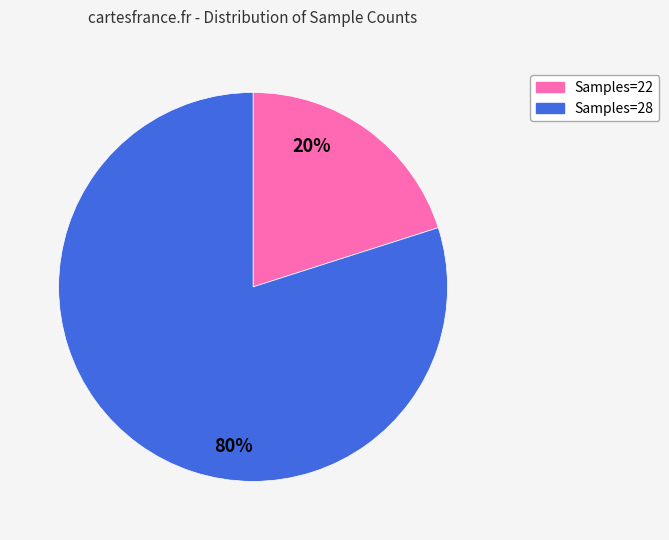

To the nearest percent, what is the average slice percentage?

50%